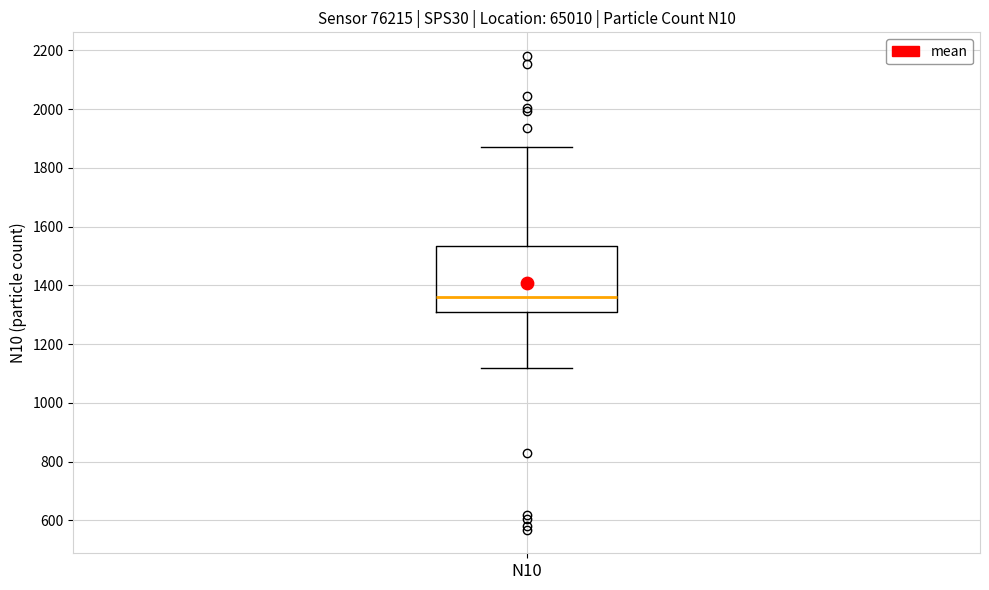

Read this box plot against the y-axis: the position of the median line, the range covered by the box, and the ends of both whiskers. The values are not printed on the chart, so give them approximately, as read against the axis.

median 1360, box 1320 to 1540, whiskers 1120 to 1880